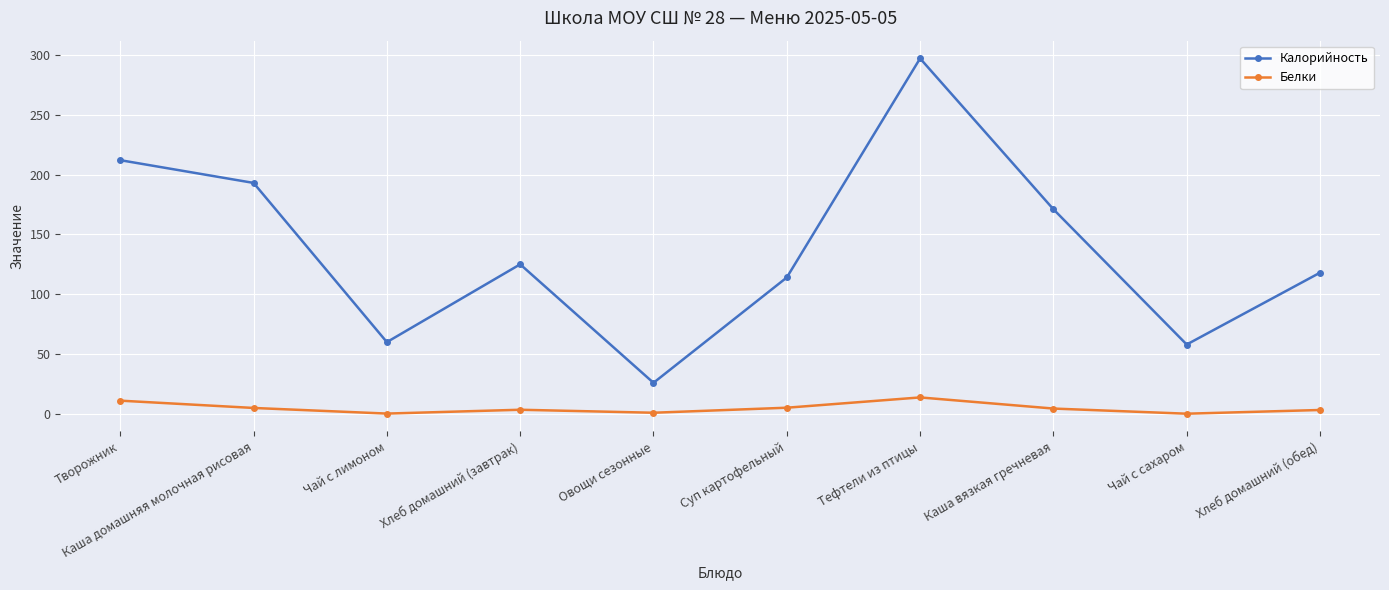

What are all the series names shown in the legend?

Калорийность, Белки